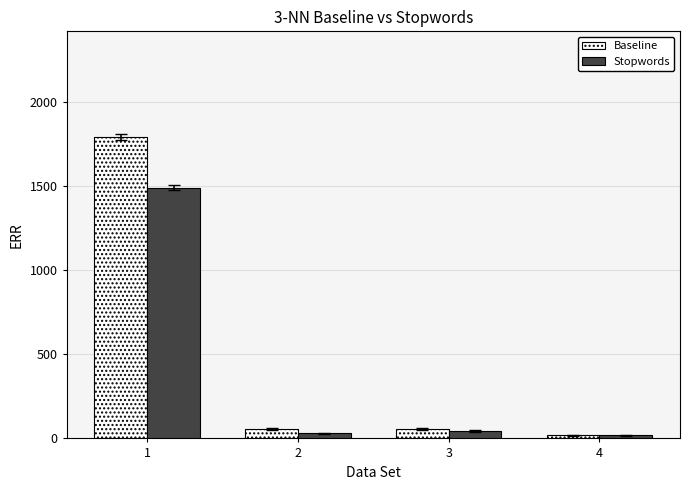

Which series has the widest spread of values?

Baseline